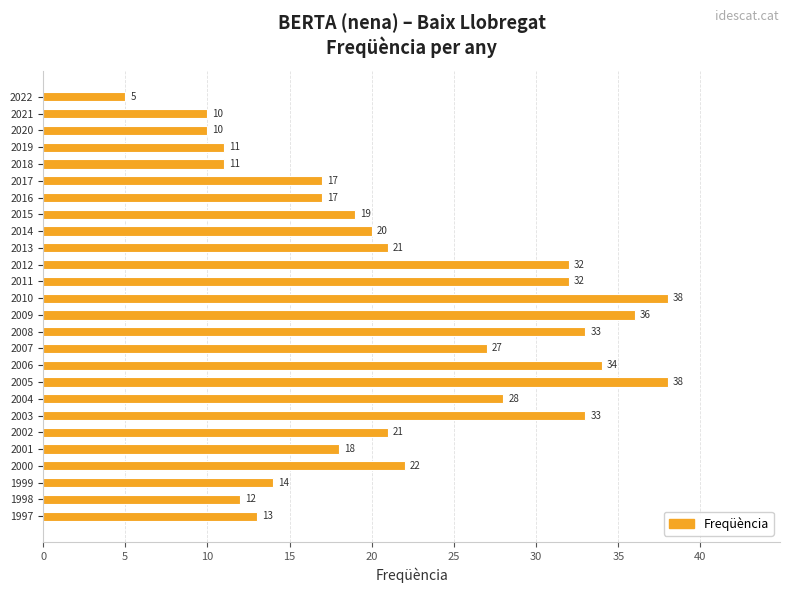

Reading top to bottom, what are all the values shown in this chart?

2022=5	2021=10	2020=10	2019=11	2018=11	2017=17	2016=17	2015=19	2014=20	2013=21	2012=32	2011=32	2010=38	2009=36	2008=33	2007=27	2006=34	2005=38	2004=28	2003=33	2002=21	2001=18	2000=22	1999=14	1998=12	1997=13